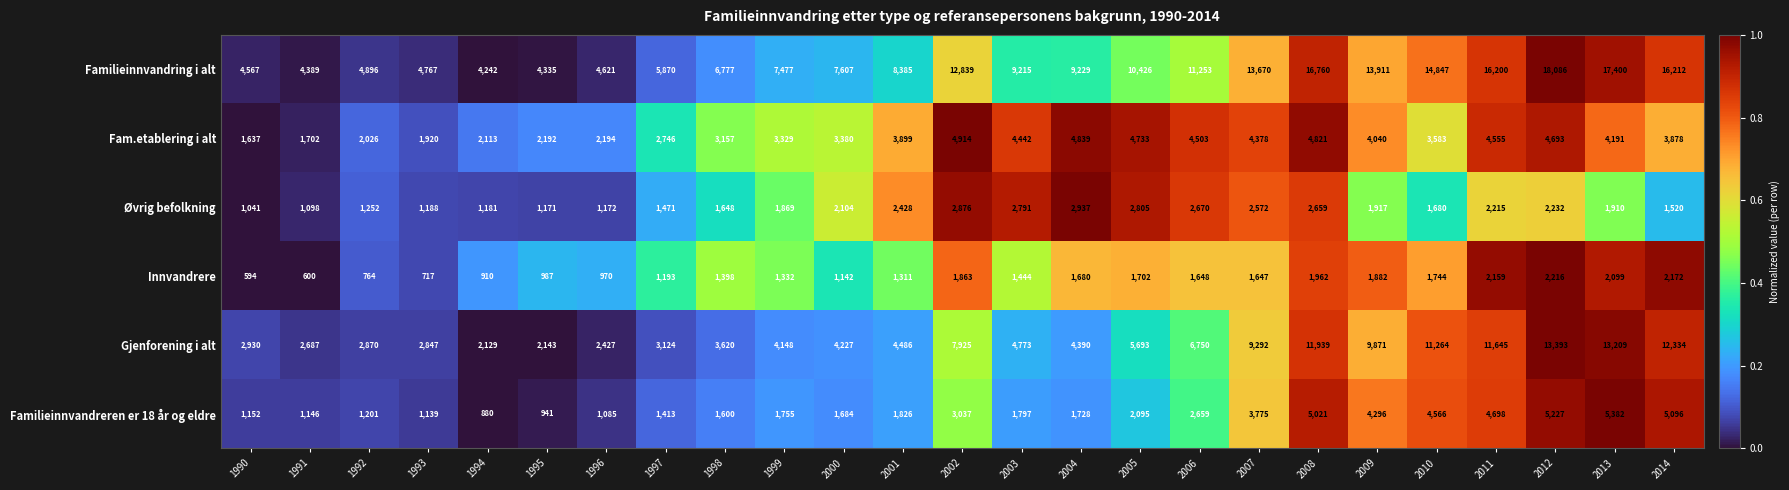

Which series has the largest range (max minus min)?

Familieinnvandring i alt